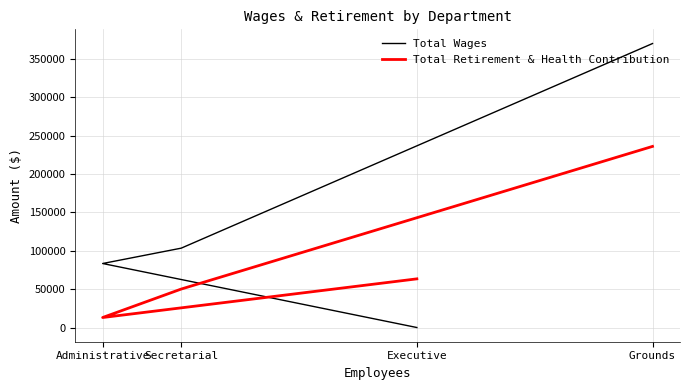

What is the difference between the second highest and minimum values in the Total Wages series?

103399